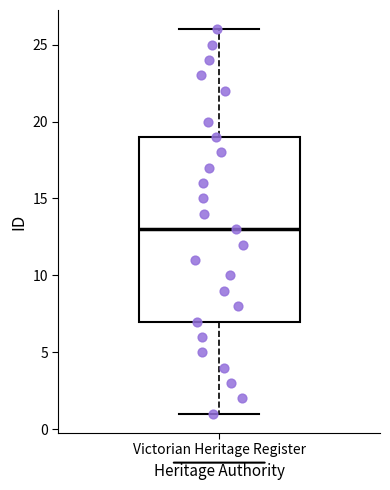

Read this box plot against the y-axis: the position of the median line, the range covered by the box, and the ends of both whiskers. The values are not printed on the chart, so give them approximately, as read against the axis.

median 13, box 7 to 19, whiskers 1 to 26